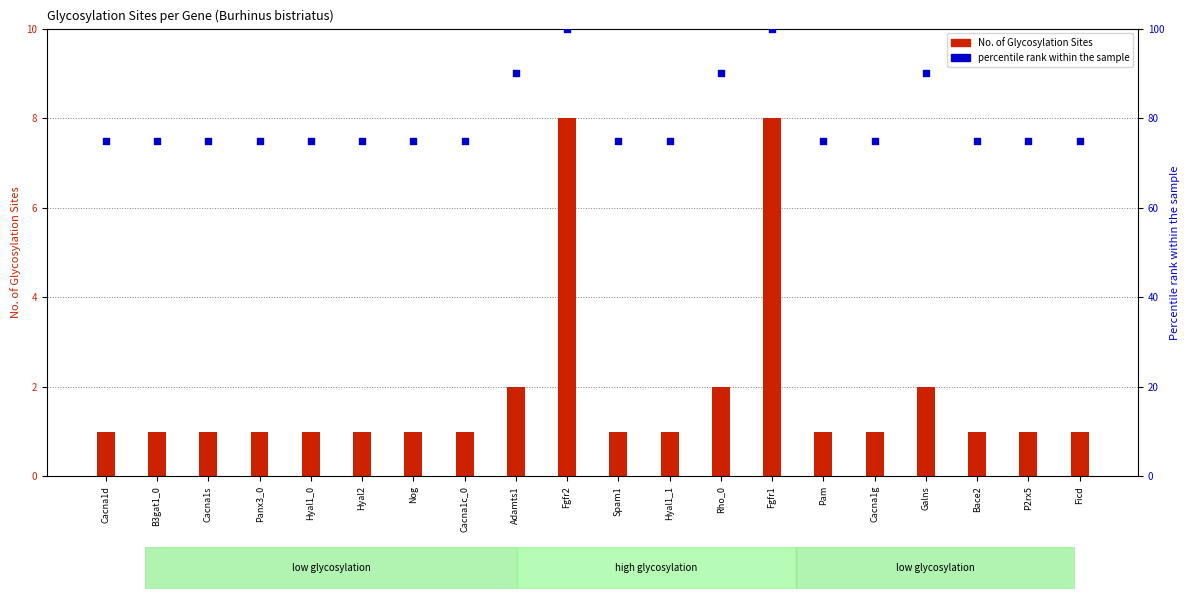

What is the total value across all series at Spam1?

76